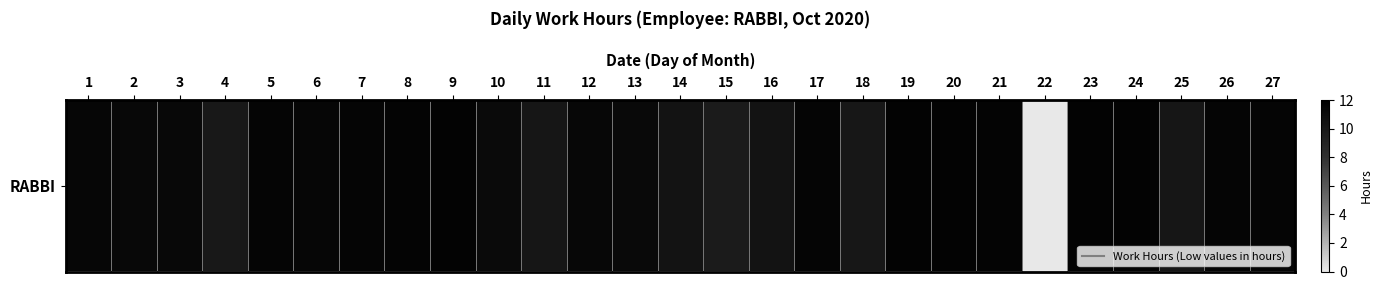

Where is the data nearest to the value 5?

15